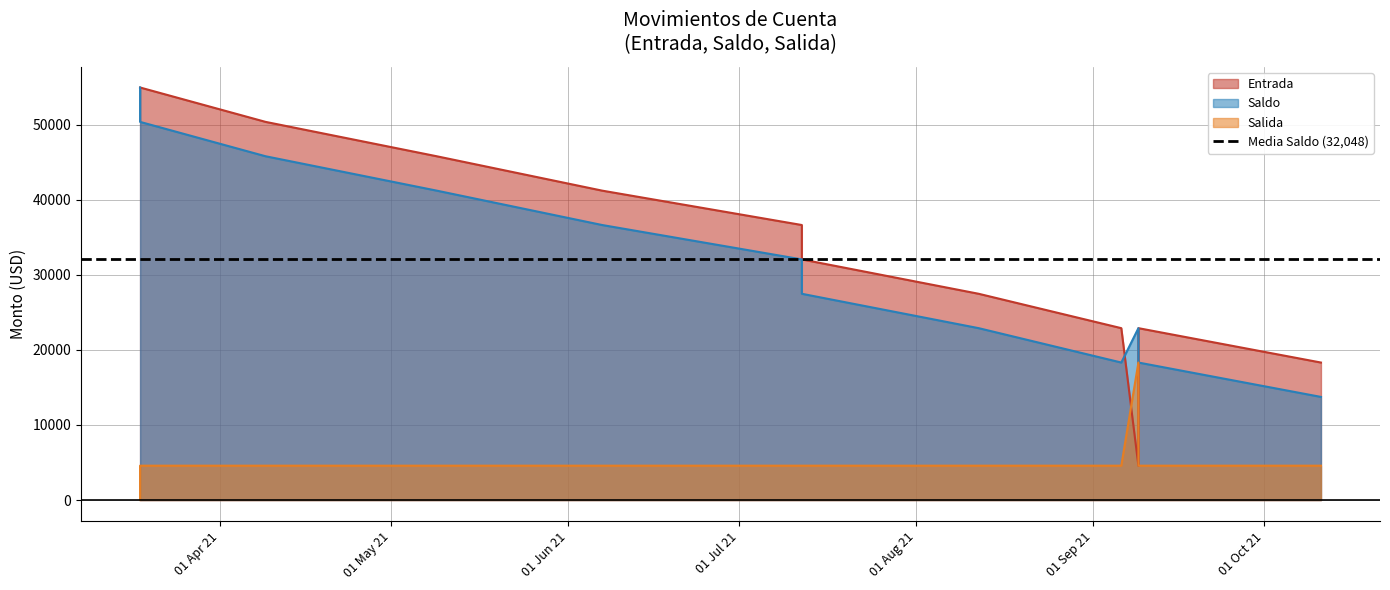

Is the value of Salida at 2021-05-09 greater than the value of Entrada at 2021-09-09?

No